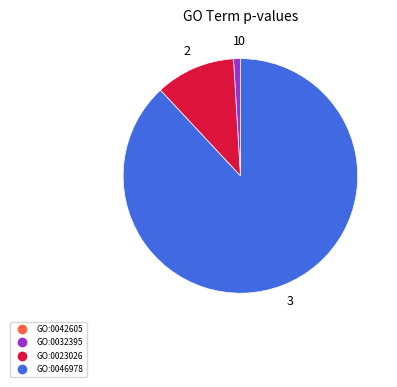

Combined, do GO:0046978 and GO:0023026 account for over 50%?

Yes